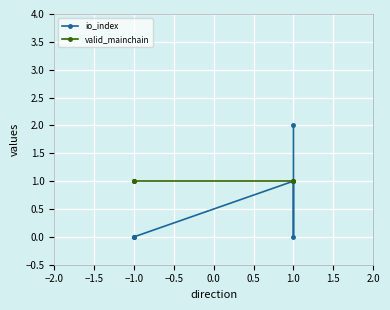

How many series are shown in this chart?

2